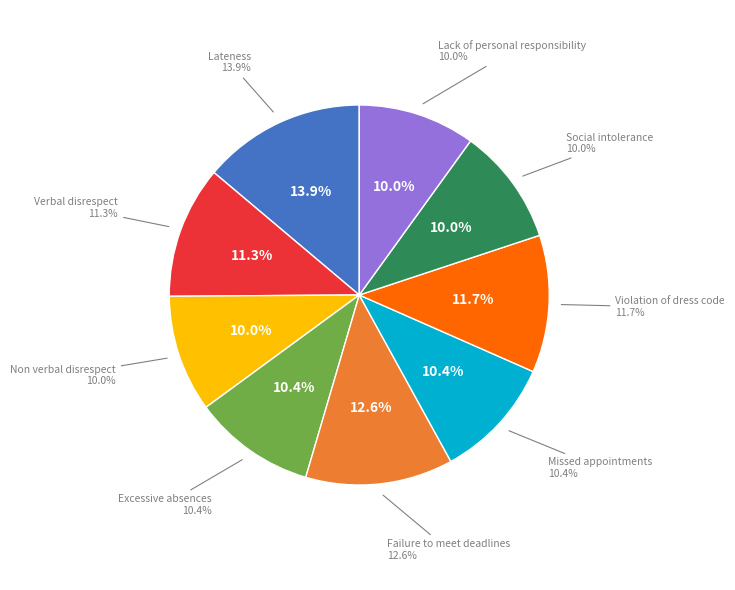

How many slices are in this pie chart?

9